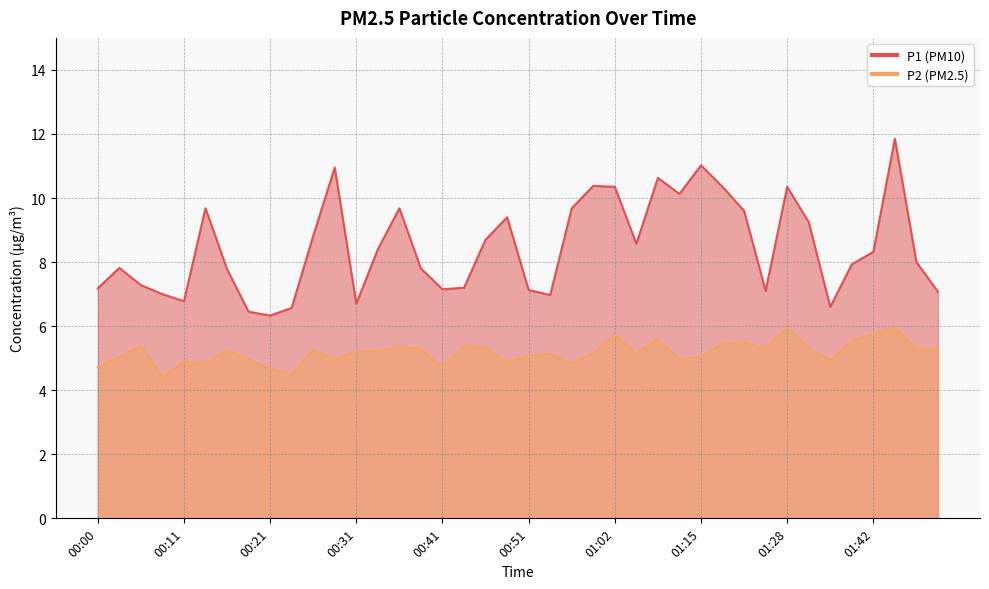

What is the difference between the highest and lowest values at 00:34?

3.2